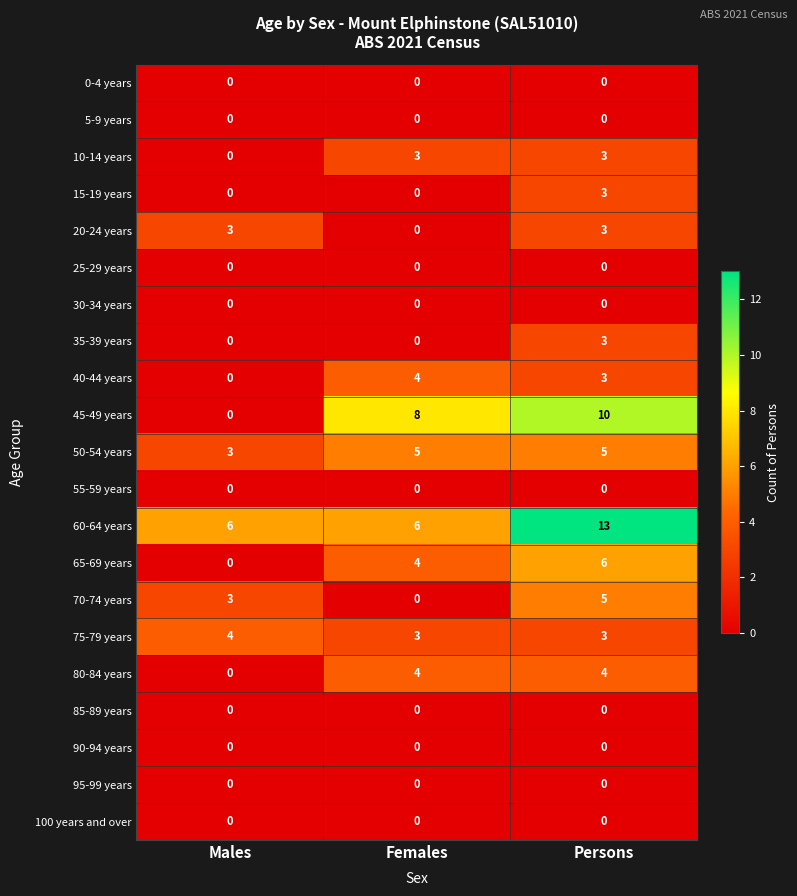

What is the greatest value displayed?

13